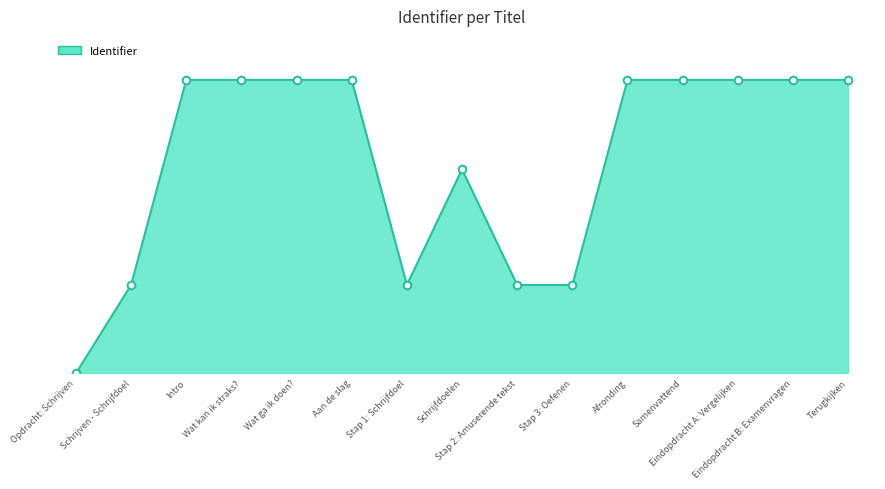

Does the chart have visible grid lines?

No